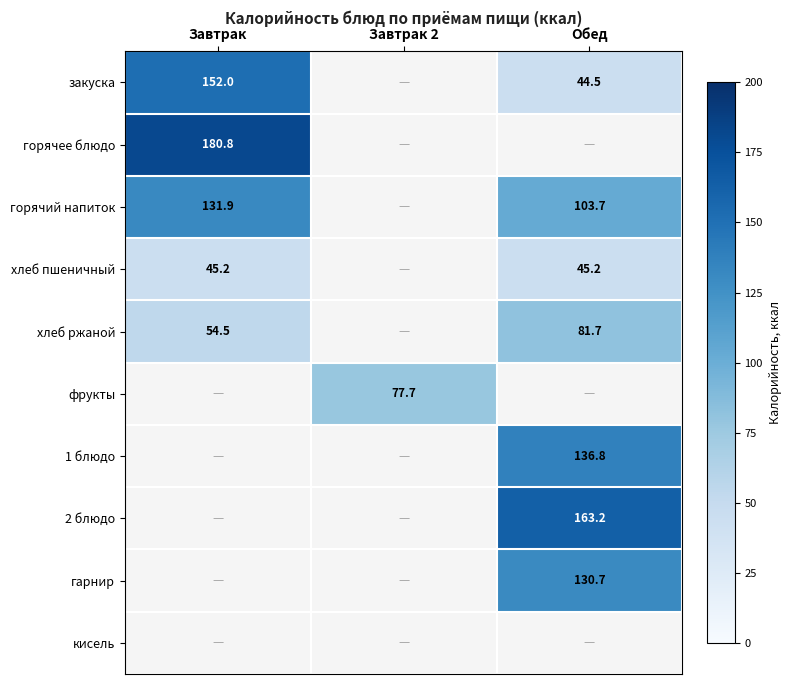

True or false: 2 блюдо has a value of 163.2 at Обед.

True